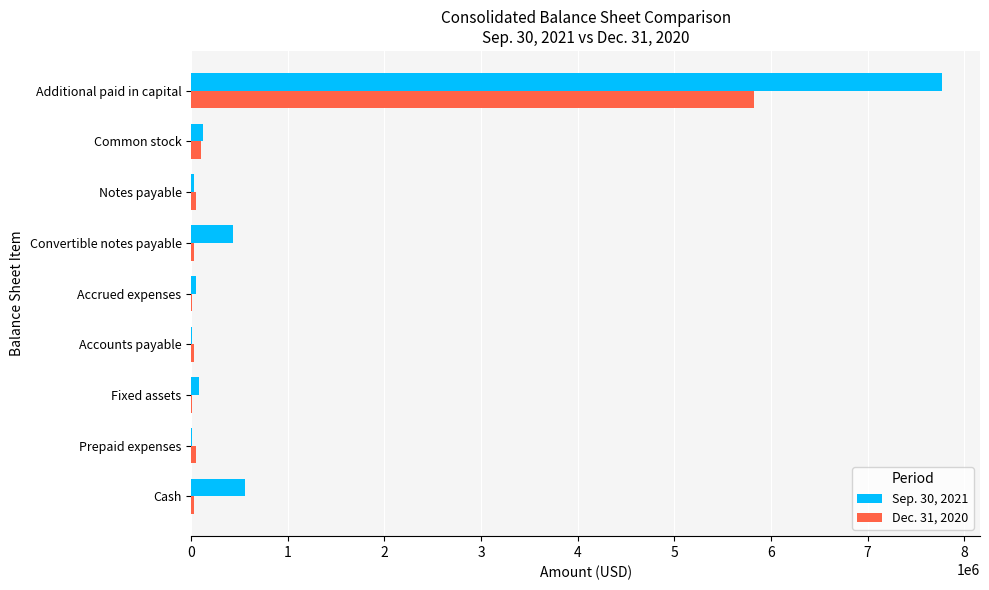

The Sep. 30, 2021 series shows 7775766 at Additional paid in capital. True or false?

True